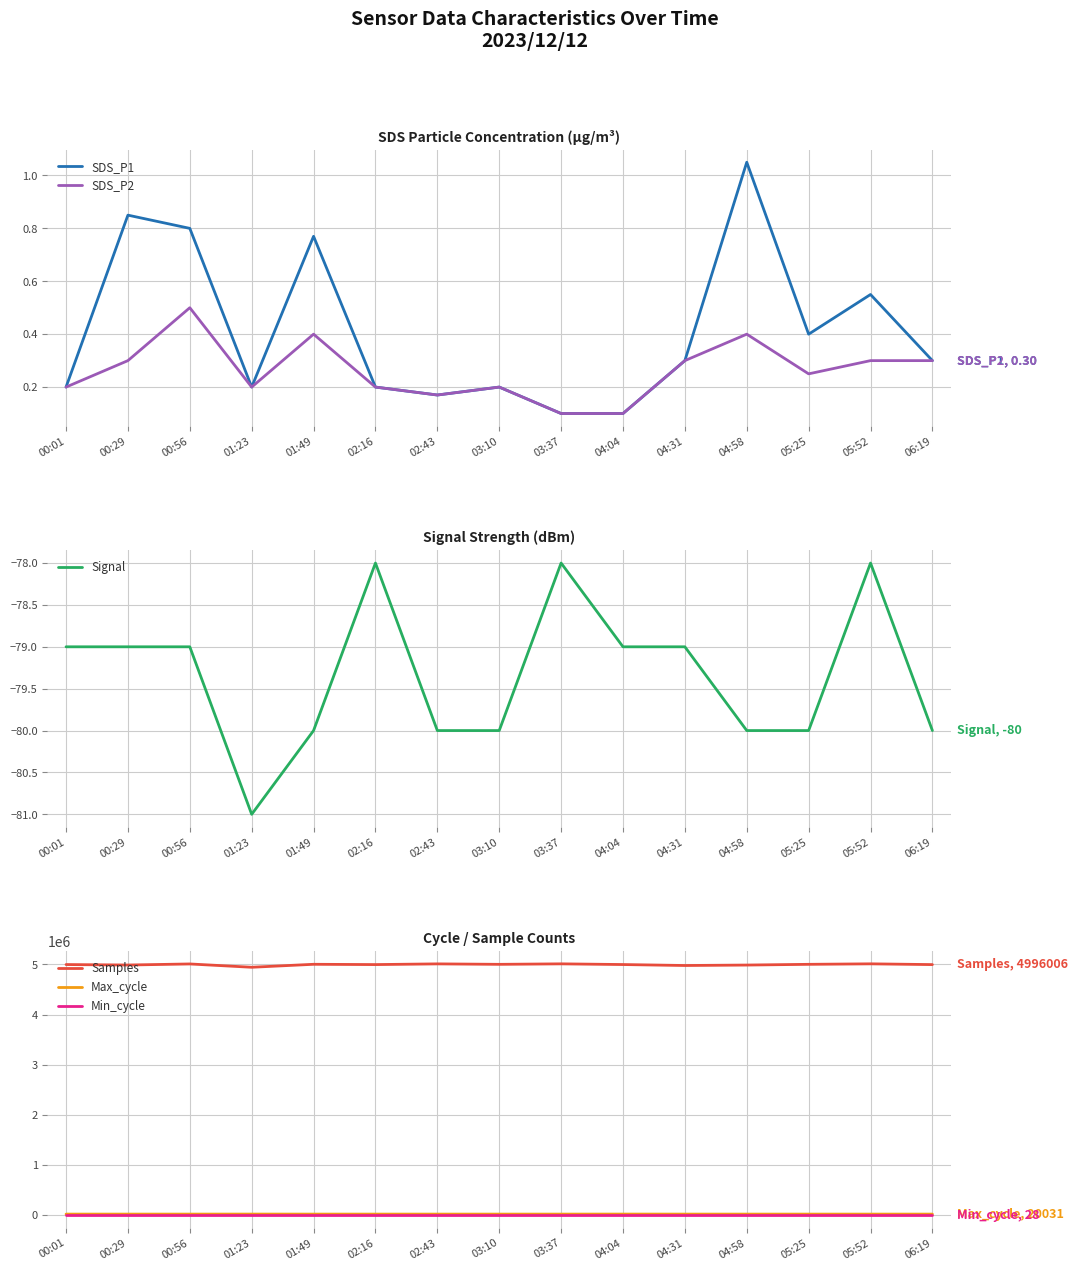

What value does the Samples series have at 06:19?

4996006